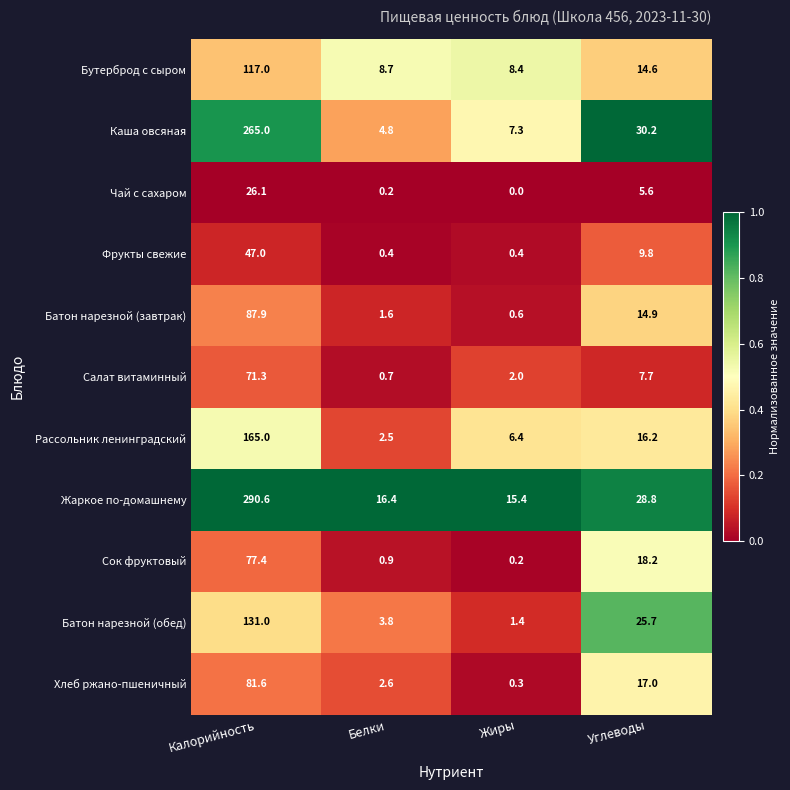

True or false: Салат витаминный has a value of 71.3 at Калорийность.

True